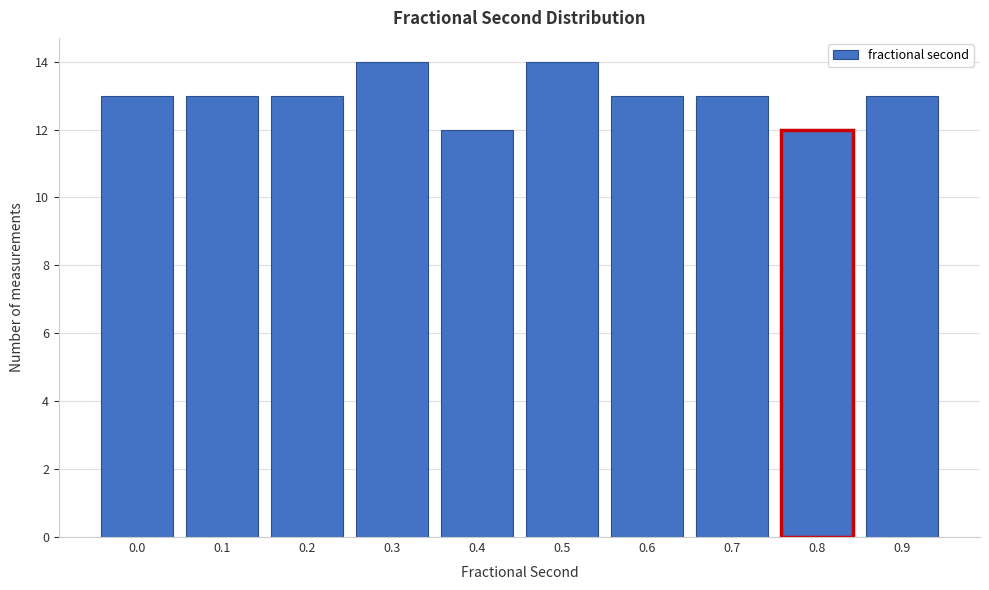

Reading left to right, transcribe all the data shown in this chart.

13	13	13	14	12	14	13	13	12	13